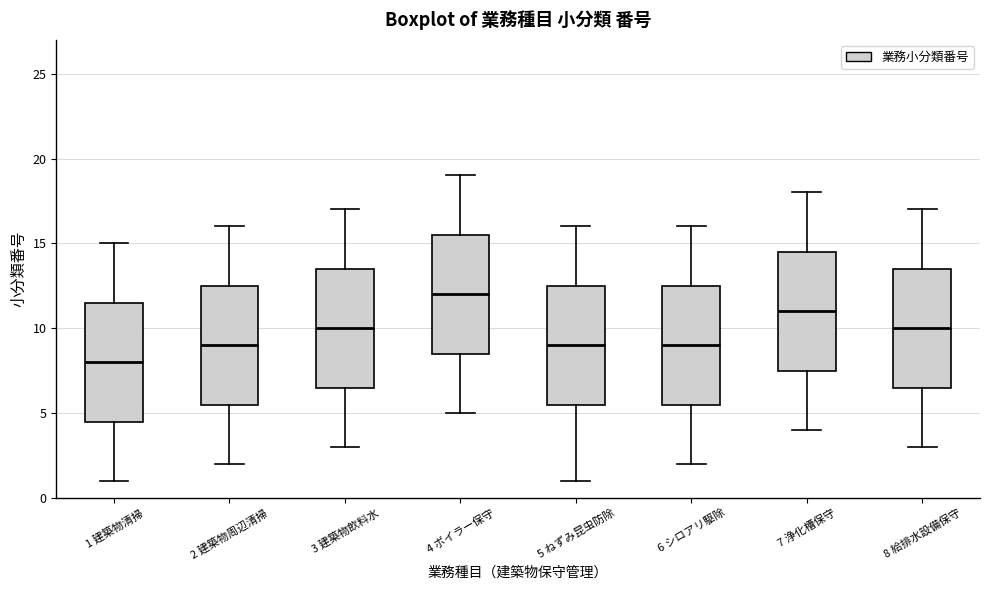

Reading left to right, transcribe this box plot: for each box, give where its median line is, the range the box spans, and where its two whiskers end, as read against the y-axis. The values are not printed on the chart, so give them approximately, as read against the axis.

1 建築物清掃: median 8.0, box 4.5 to 11.5, whiskers 1.0 to 15.0
2 建築物周辺清掃: median 9.0, box 5.5 to 12.5, whiskers 2.0 to 16.0
3 建築物飲料水: median 10.0, box 6.5 to 13.5, whiskers 3.0 to 17.0
4 ボイラー保守: median 12.0, box 8.5 to 15.5, whiskers 5.0 to 19.0
5 ねずみ昆虫防除: median 9.0, box 5.5 to 12.5, whiskers 1.0 to 16.0
6 シロアリ駆除: median 9.0, box 5.5 to 12.5, whiskers 2.0 to 16.0
7 浄化槽保守: median 11.0, box 7.5 to 14.5, whiskers 4.0 to 18.0
8 給排水設備保守: median 10.0, box 6.5 to 13.5, whiskers 3.0 to 17.0